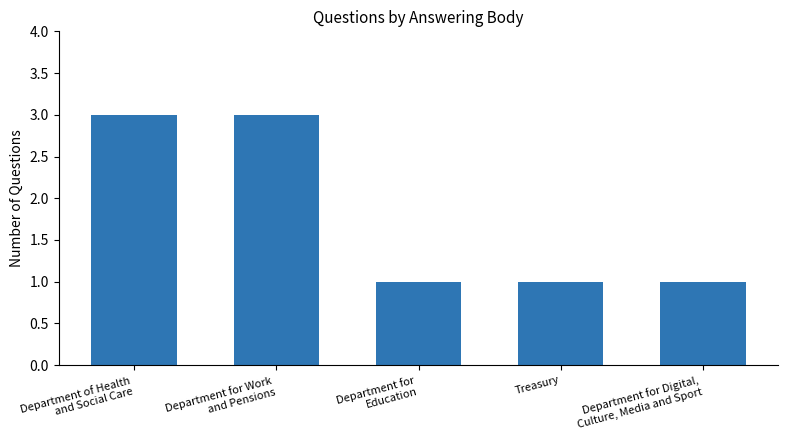

How many values are between 1 and 3?

5